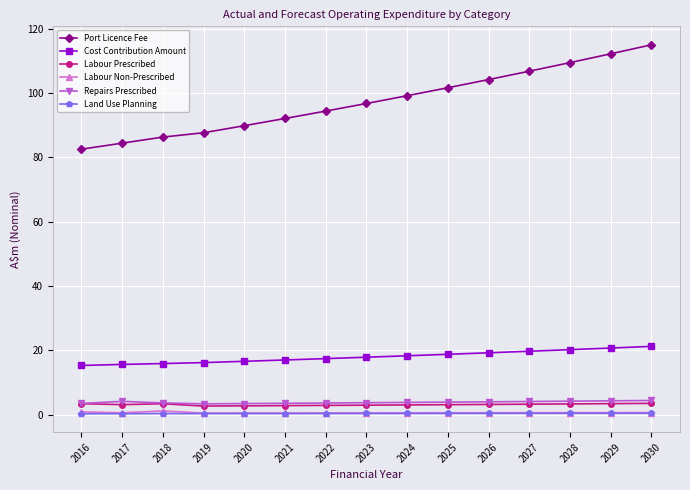

What is the difference between the second highest and minimum values in the Port Licence Fee series?

29.7